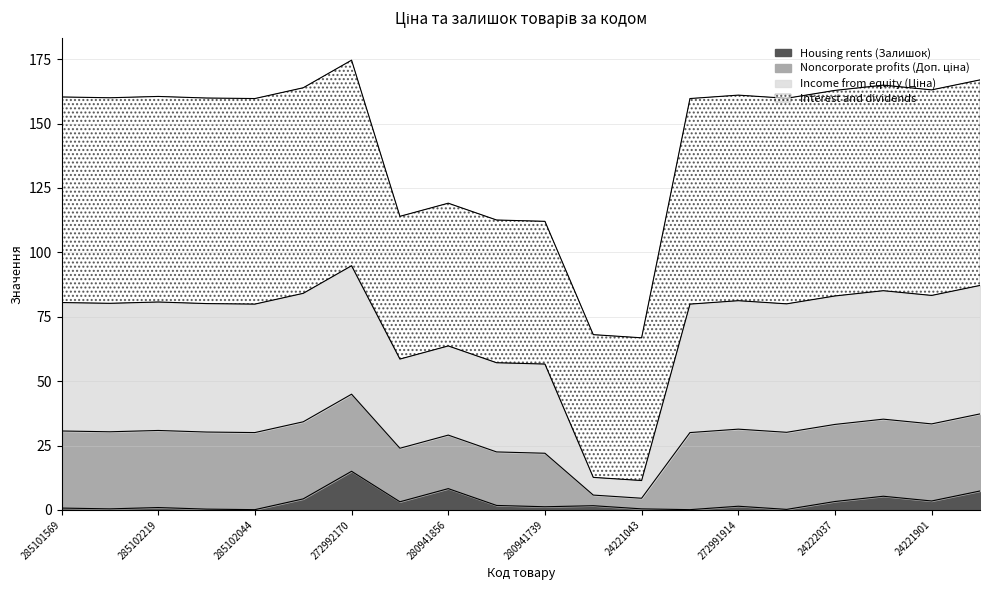

True or false: Housing rents (Залишок) has a value of 0.7 at 285102221.

False